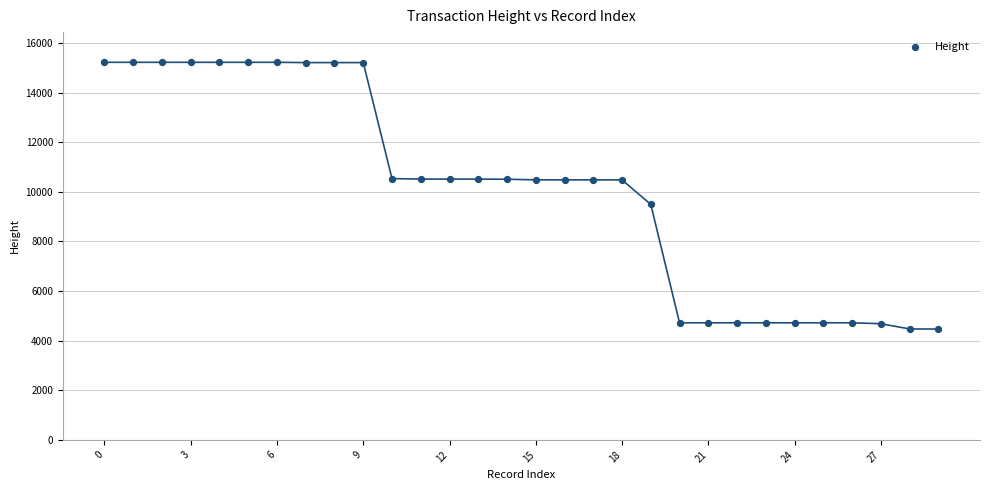

What Y value in the scatter plot is closest to 9845?

9493